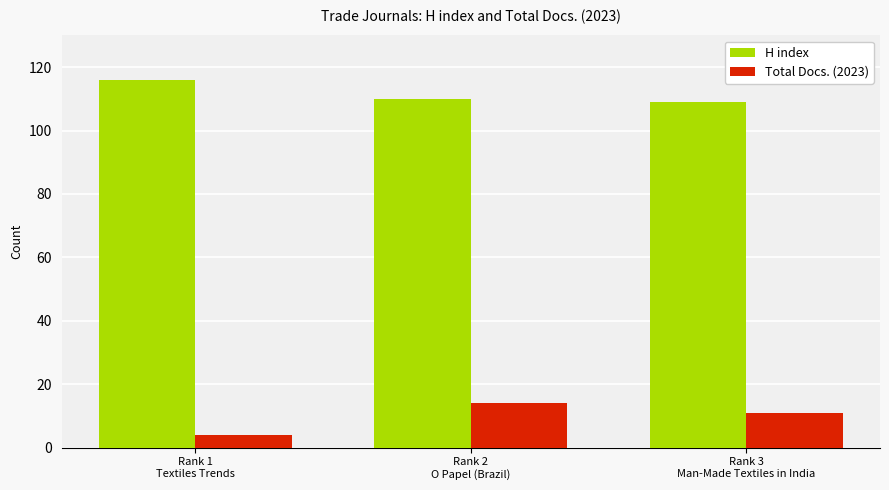

The value of Total Docs. (2023) at Rank 2
O Papel (Brazil) is 6. True or false?

False